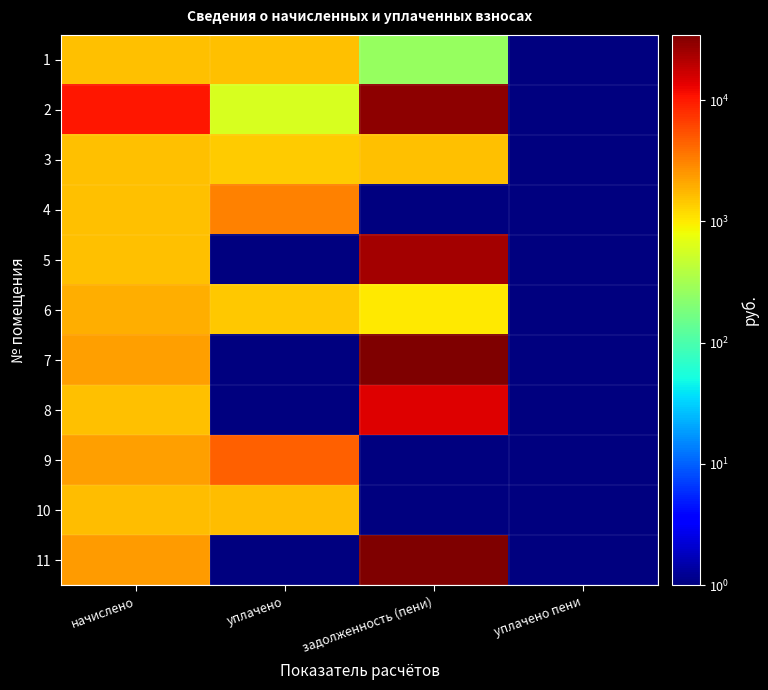

Reading right to left, transcribe all the data shown in this chart.

1: уплачено пени=1.0	задолженность (пени)=261.5	уплачено=1553.3	начислено=1563.9
2: уплачено пени=1.0	задолженность (пени)=29326.2	уплачено=601.0	начислено=10506.4
3: уплачено пени=1.0	задолженность (пени)=1567.4	уплачено=1378.0	начислено=1567.4
4: уплачено пени=1.0	задолженность (пени)=1.0	уплачено=3175.0	начислено=1588.7
5: уплачено пени=1.0	задолженность (пени)=23961.8	уплачено=1.0	начислено=1592.3
6: уплачено пени=1.0	задолженность (пени)=1010.6	уплачено=1475.0	начислено=1915.5
7: уплачено пени=1.0	задолженность (пени)=34444.8	уплачено=1.0	начислено=2288.5
8: уплачено пени=1.0	задолженность (пени)=14231.8	уплачено=1.0	начислено=1606.5
9: уплачено пени=1.0	задолженность (пени)=1.0	уплачено=4581.0	начислено=2288.5
10: уплачено пени=1.0	задолженность (пени)=1.0	уплачено=1652.7	начислено=1620.7
11: уплачено пени=1.0	задолженность (пени)=34407.4	уплачено=1.0	начислено=2338.2